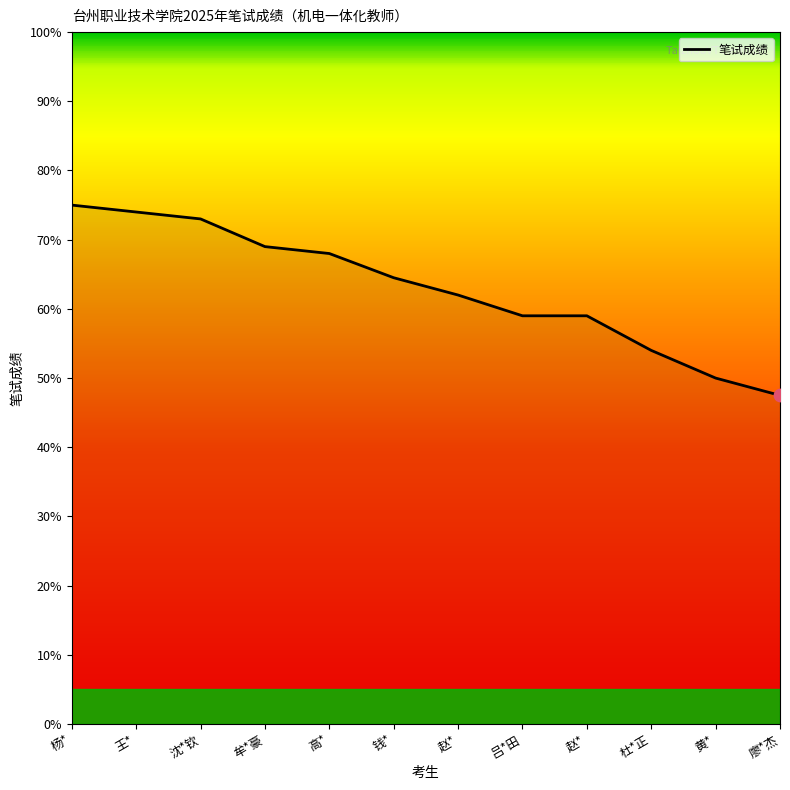

How many lines are shown in the chart?

1